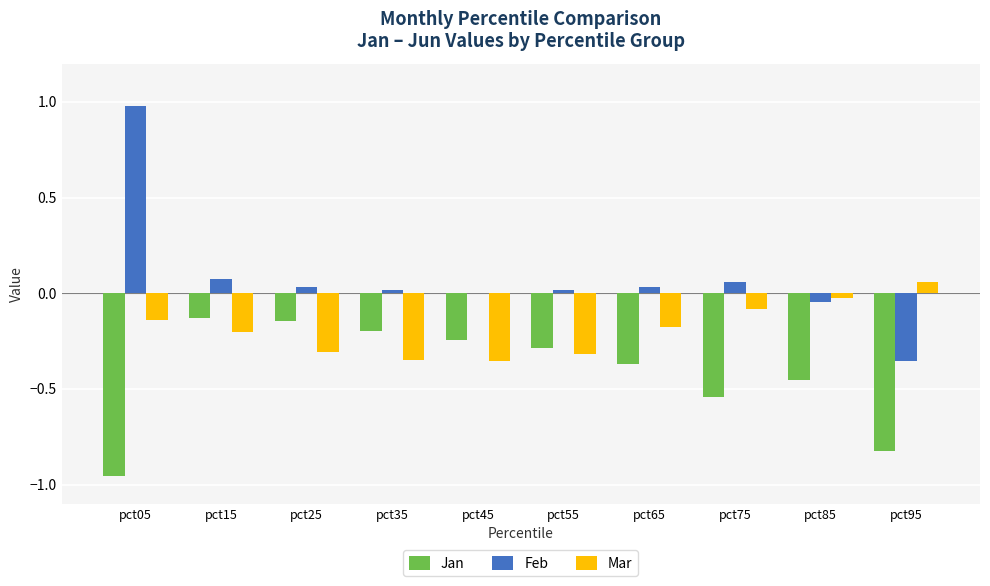

How many data points in Mar are above 0?

1